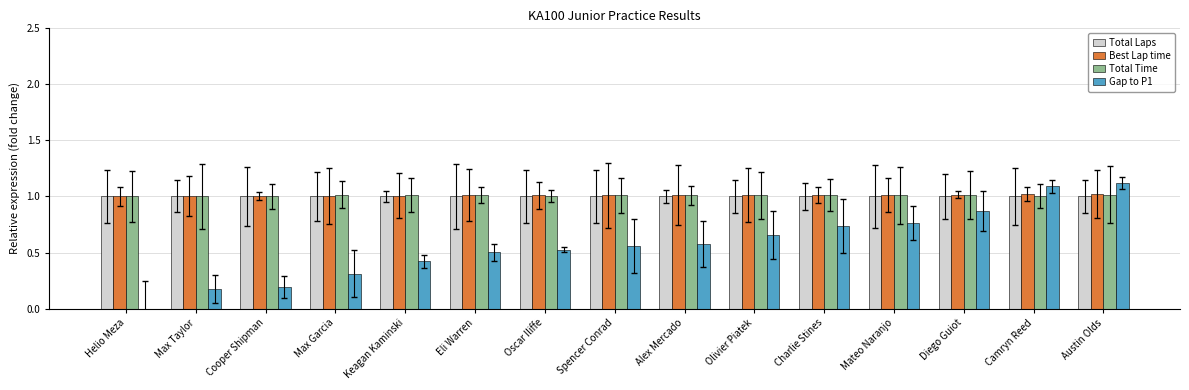

What is the maximum value shown in the chart?

1.1